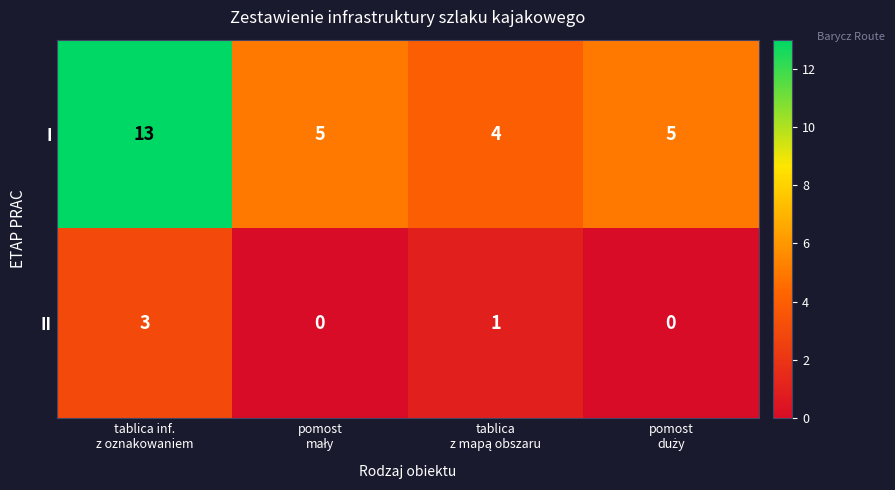

List the series in order of their peak value, lowest first.

II, I